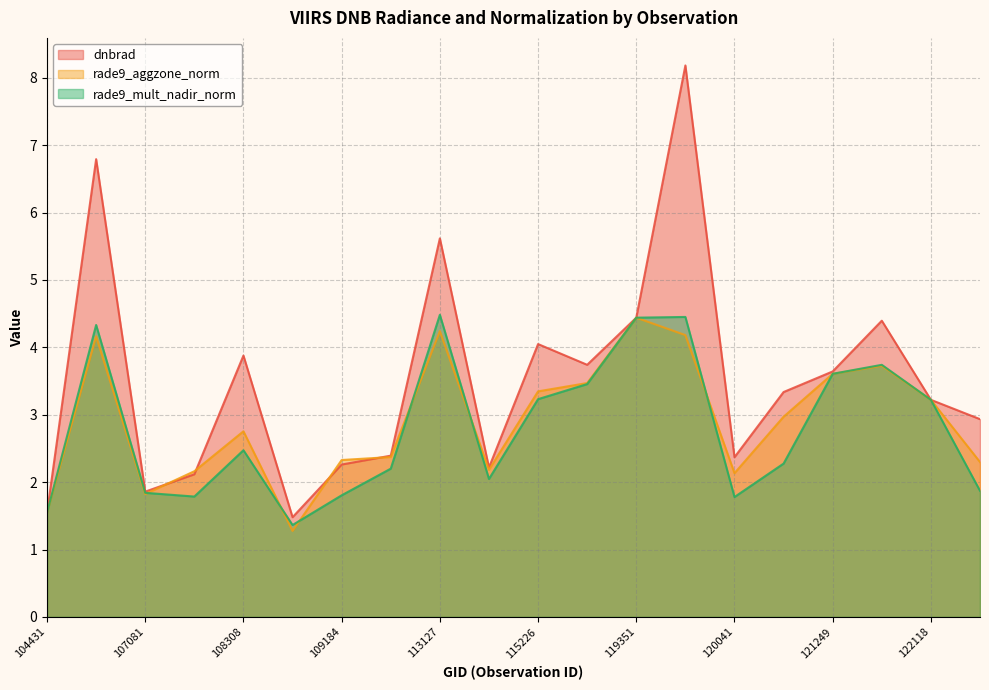

What is the difference between the highest and lowest values at 107253?

0.4